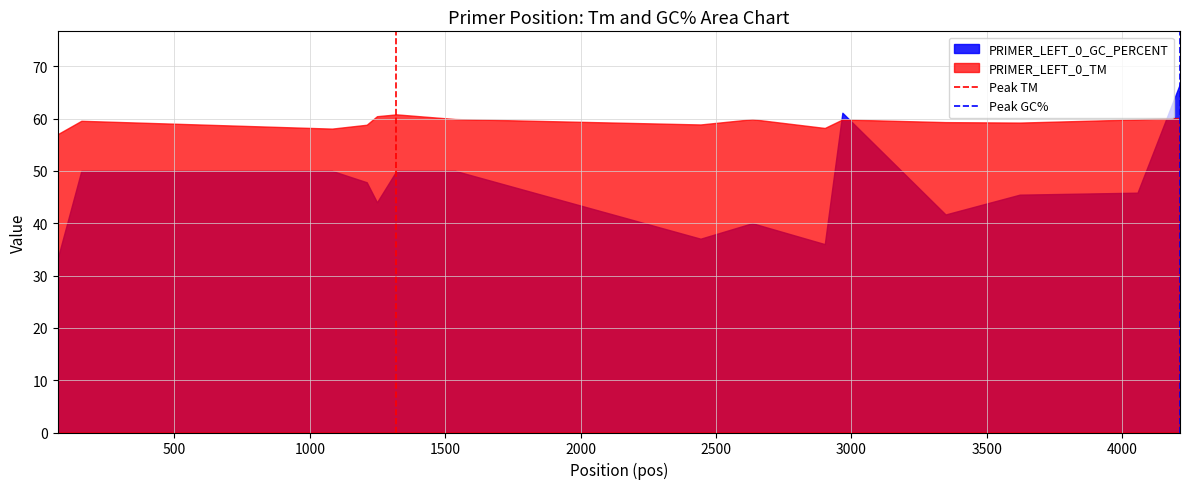

Which series has the widest spread of values?

PRIMER_LEFT_0_GC_PERCENT